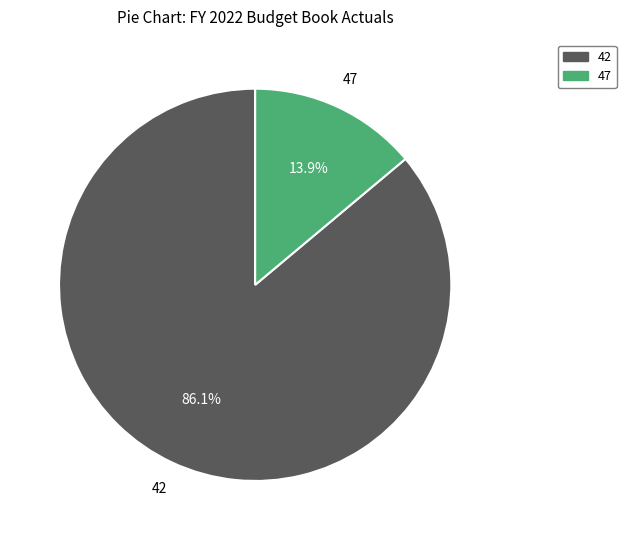

True or false: 42 accounts for 75% of the total.

False